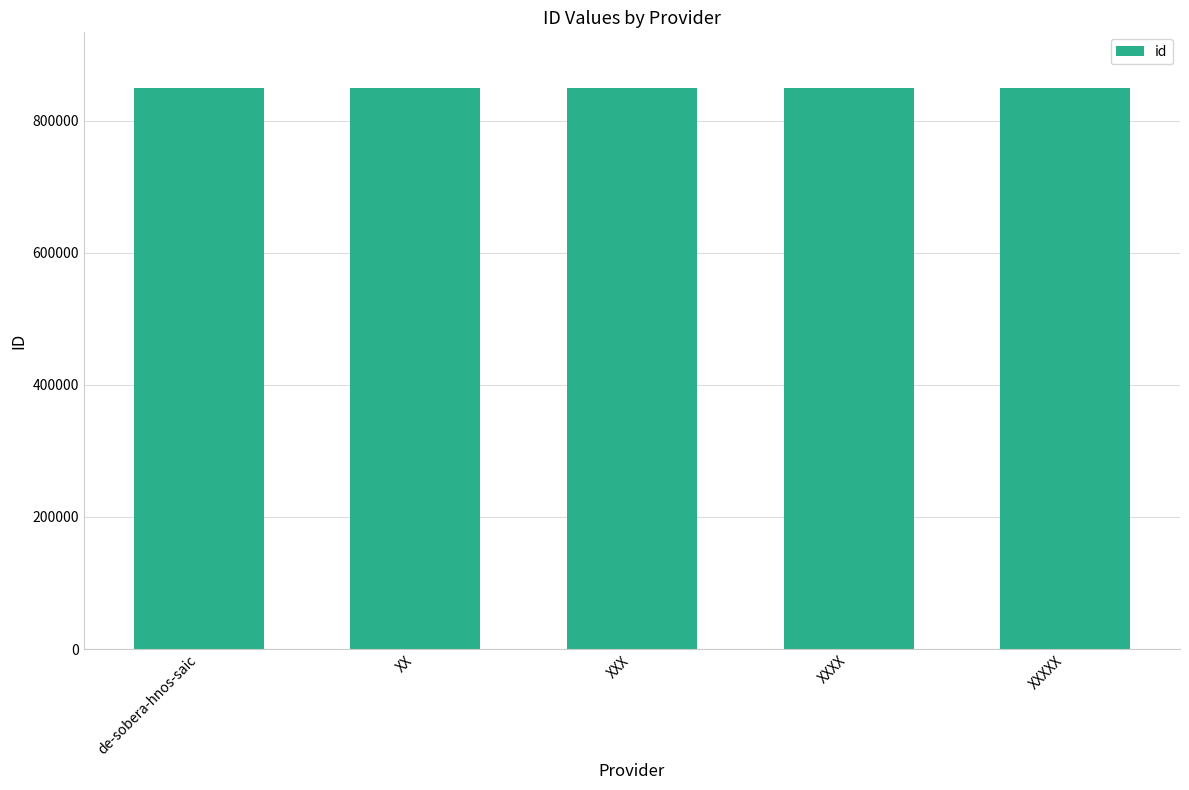

What is the label of the 3rd bar from the right?

XXX